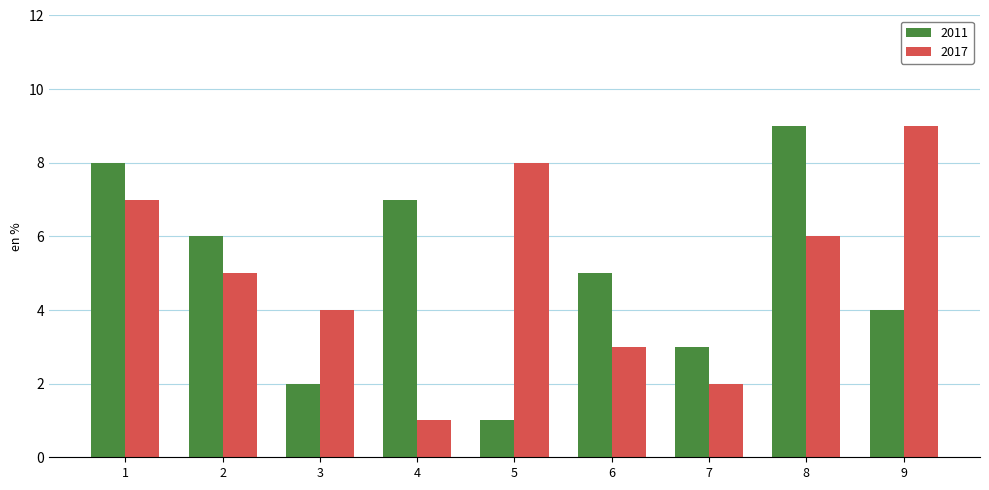

Which category has the lowest value in the 2017 series?

4